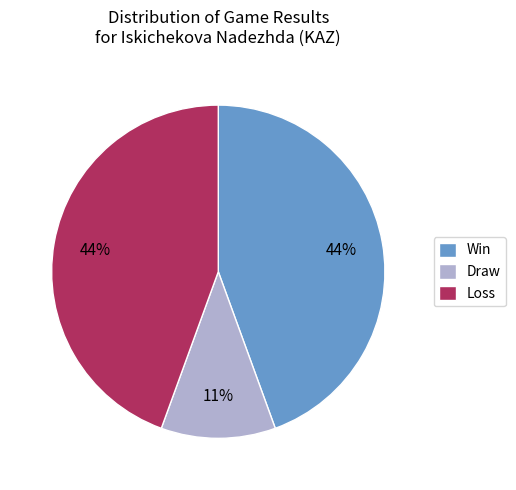

To the nearest percent, what is the average slice percentage?

33%